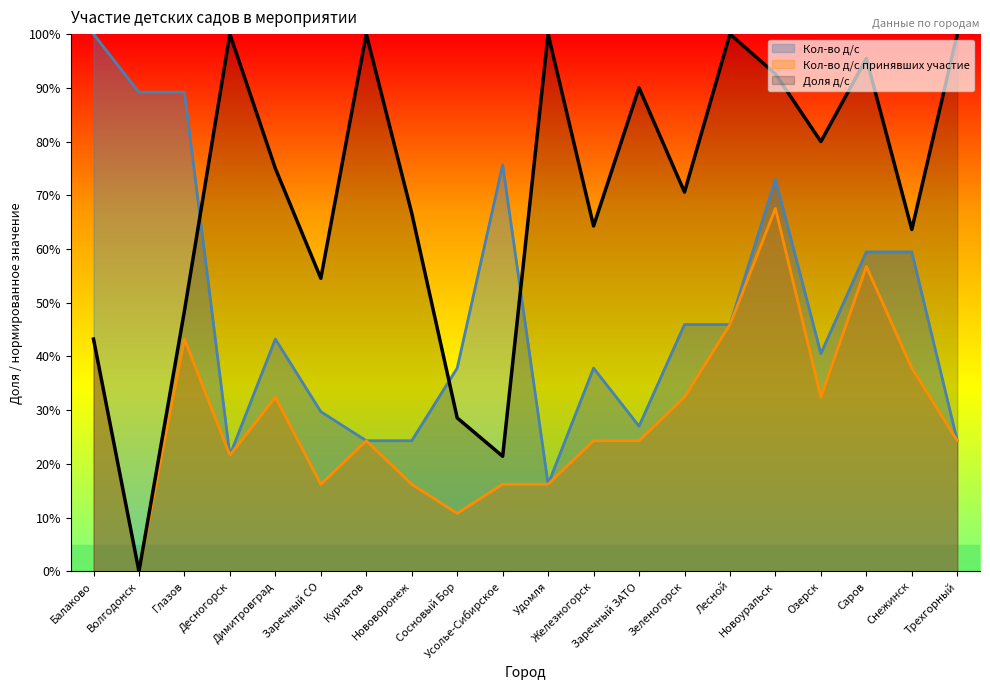

How many data points does each series have?

20